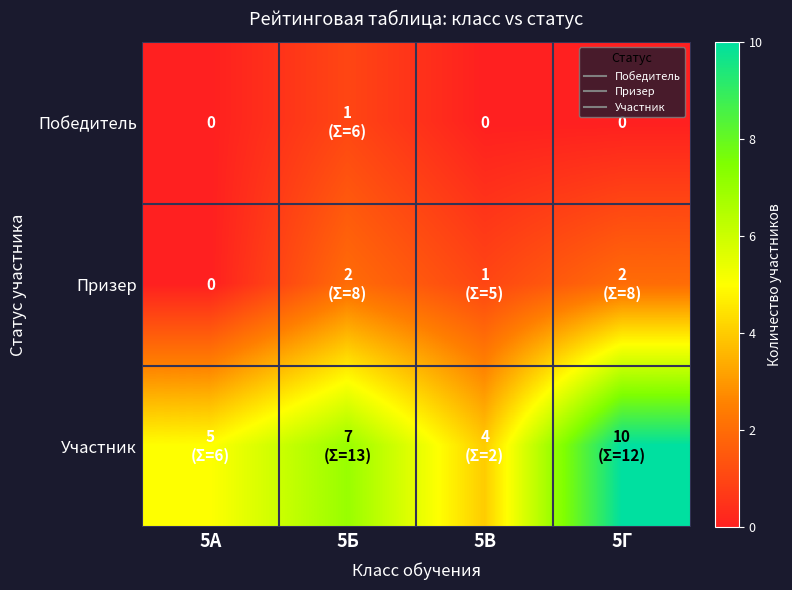

At which label is Победитель closest to 0?

5А